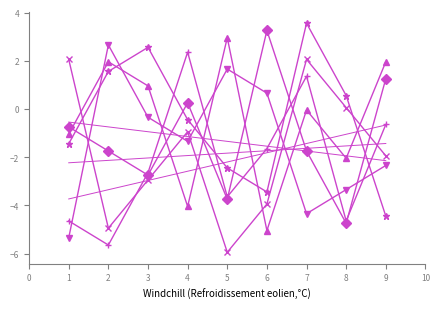

How many values in the col_4 series are below -1?

5